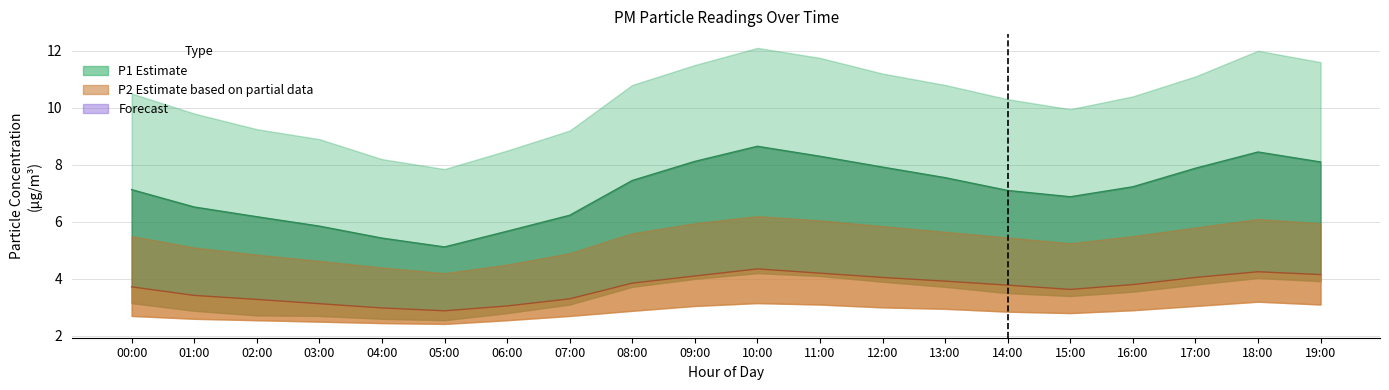

How many interior local valleys does the P2_lower series have?

2